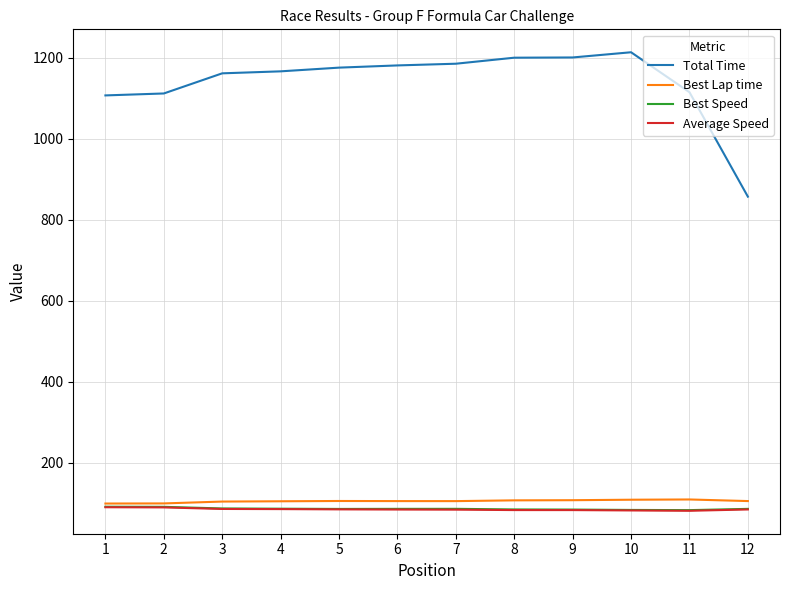

What is the total value across all series at 10?

1488.3